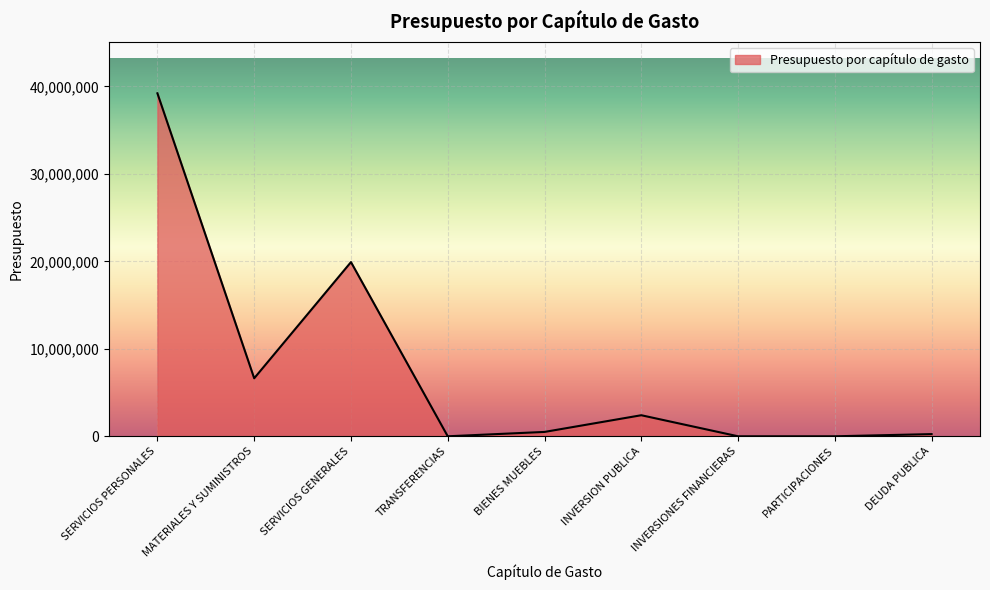

What is the greatest value displayed?

39210237.2